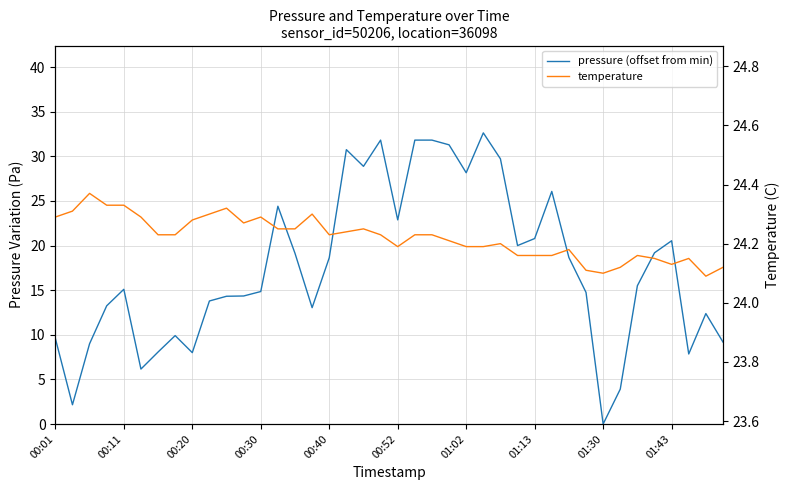

Which series has the largest total across all categories?

temperature